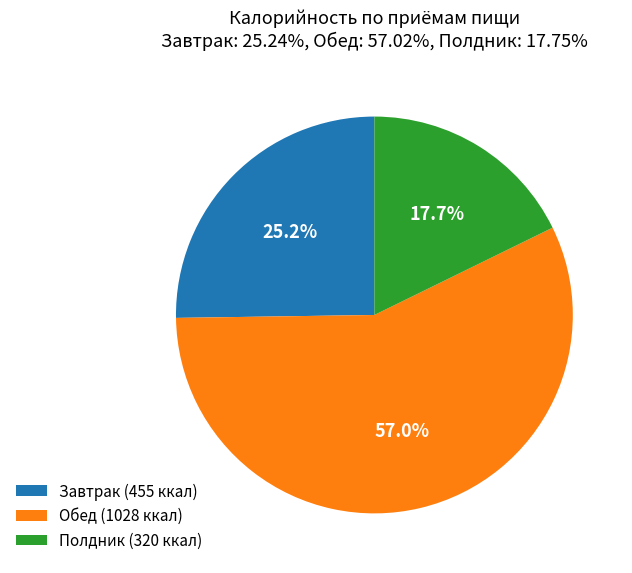

What is the smallest slice in the pie chart?

Полдник (320 ккал)